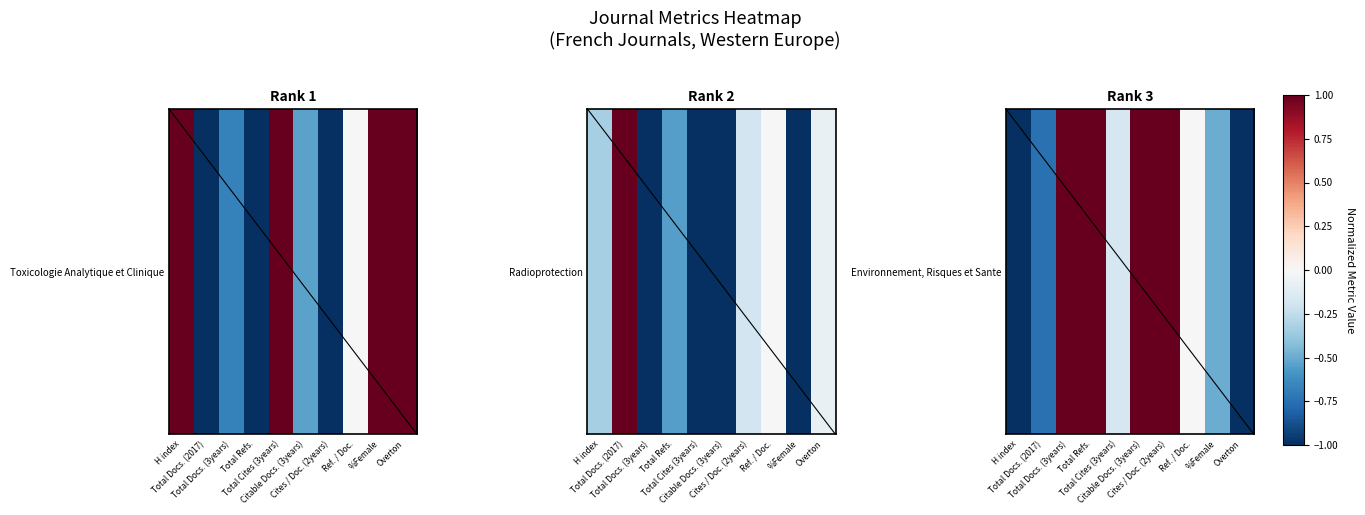

What is the minimum value shown in the chart?

-1.0